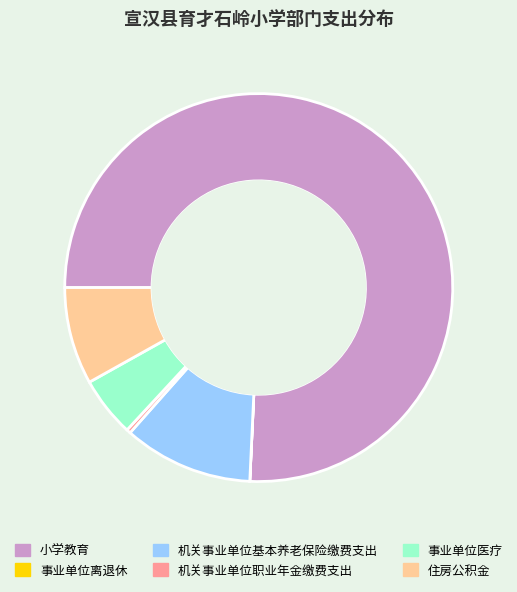

True or false: 小学教育 accounts for 76% of the total.

True